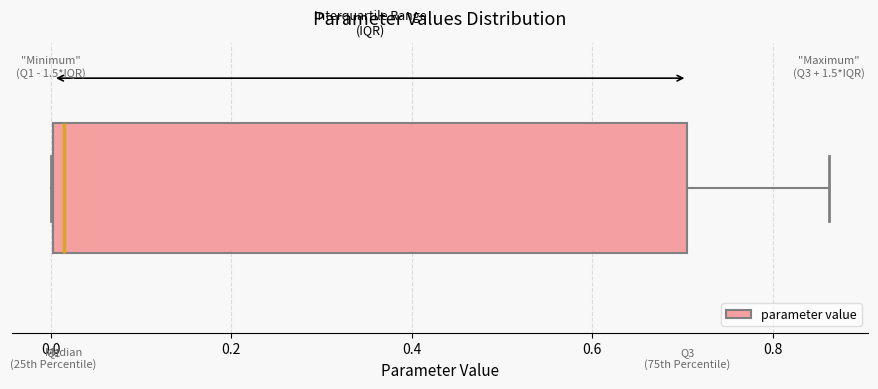

Read this box plot against the x-axis: the position of the median line, the range covered by the box, and the ends of both whiskers. The values are not printed on the chart, so give them approximately, as read against the axis.

median 0.02, box 0.00 to 0.70, whiskers 0.00 to 0.86